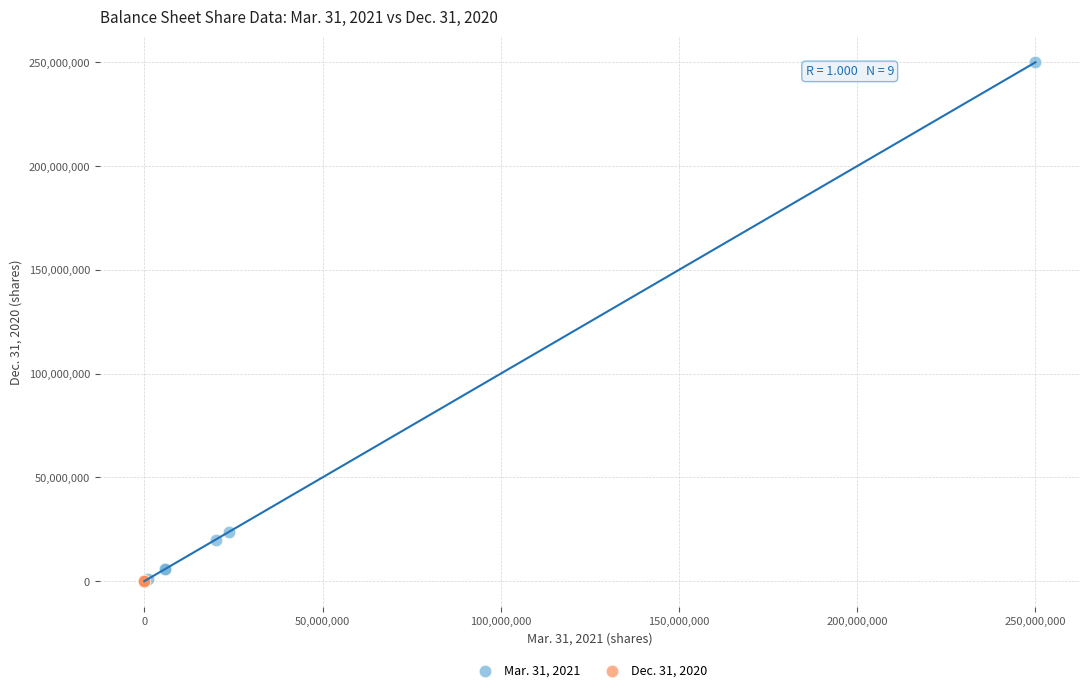

Which series has the largest Y range (max minus min)?

Mar. 31, 2021